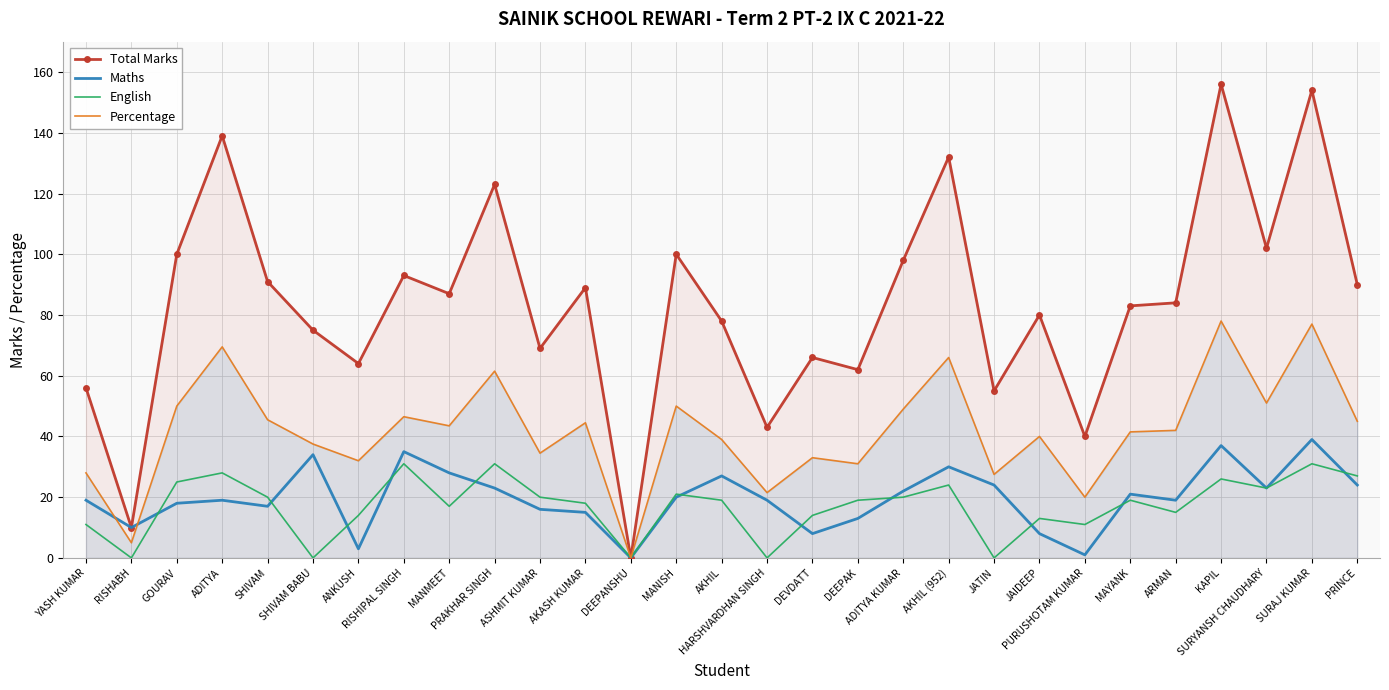

Reading left to right, list all the values displayed in this chart.

Total Marks: 56.0	10.0	100.0	139.0	91.0	75.0	64.0	93.0	87.0	123.0	69.0	89.0	0.0	100.0	78.0	43.0	66.0	62.0	98.0	132.0	55.0	80.0	40.0	83.0	84.0	156.0	102.0	154.0	90.0
Maths: 19.0	10.0	18.0	19.0	17.0	34.0	3.0	35.0	28.0	23.0	16.0	15.0	0.0	20.0	27.0	19.0	8.0	13.0	22.0	30.0	24.0	8.0	1.0	21.0	19.0	37.0	23.0	39.0	24.0
English: 11.0	0.0	25.0	28.0	20.0	0.0	14.0	31.0	17.0	31.0	20.0	18.0	0.0	21.0	19.0	0.0	14.0	19.0	20.0	24.0	0.0	13.0	11.0	19.0	15.0	26.0	23.0	31.0	27.0
Percentage: 28.0	5.0	50.0	69.5	45.5	37.5	32.0	46.5	43.5	61.5	34.5	44.5	0.0	50.0	39.0	21.5	33.0	31.0	49.0	66.0	27.5	40.0	20.0	41.5	42.0	78.0	51.0	77.0	45.0